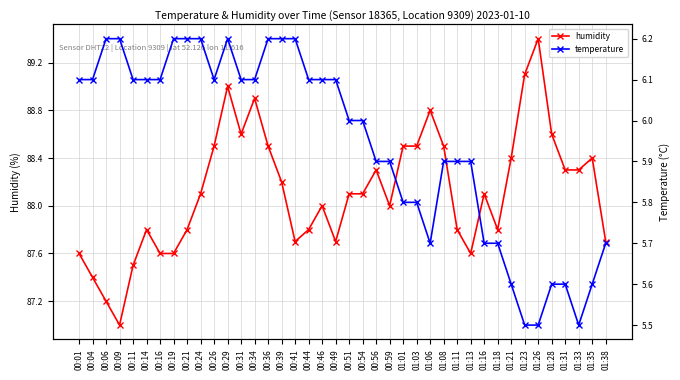

At which category is the sum across all series the highest?

00:29